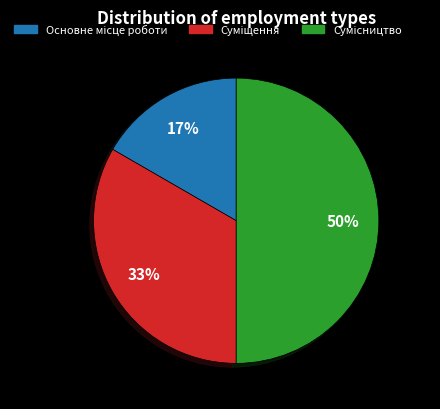

How many slices are in this pie chart?

3